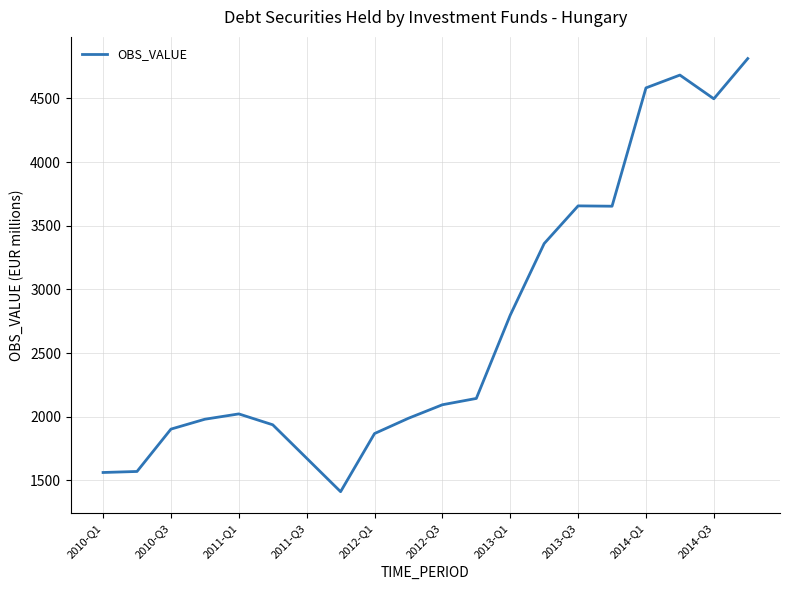

What is the difference between the maximum and minimum values?

3401.9